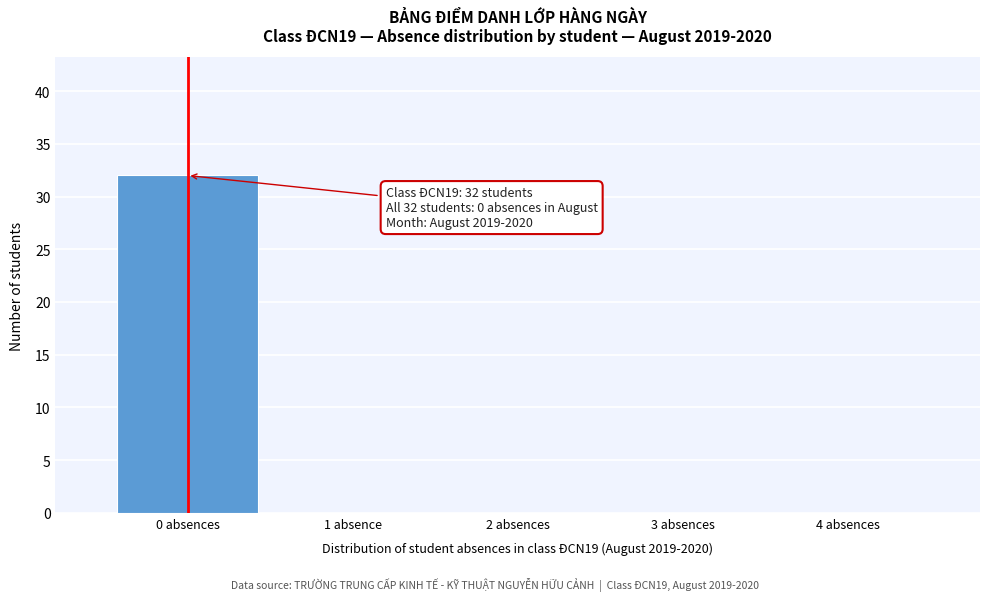

Reading left to right, list all the values displayed in this chart.

0 absences=32	1 absence=0	2 absences=0	3 absences=0	4 absences=0